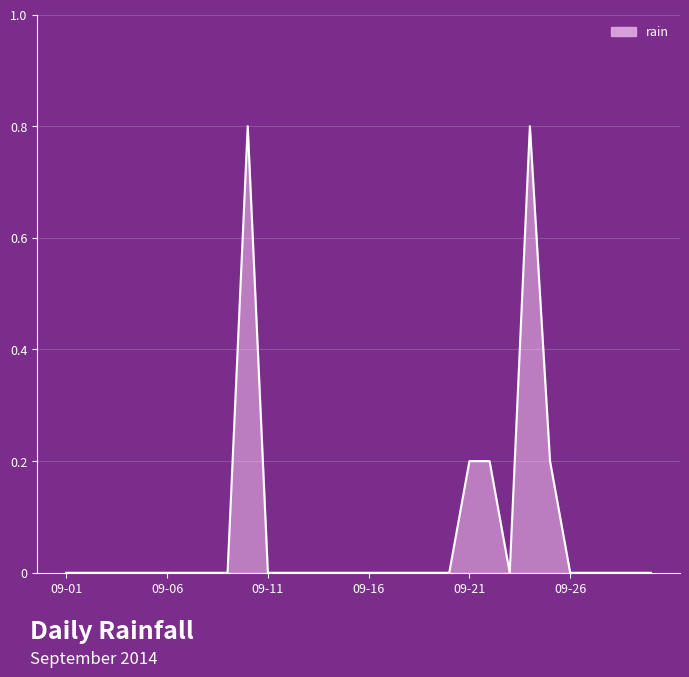

How many series are shown in this chart?

1